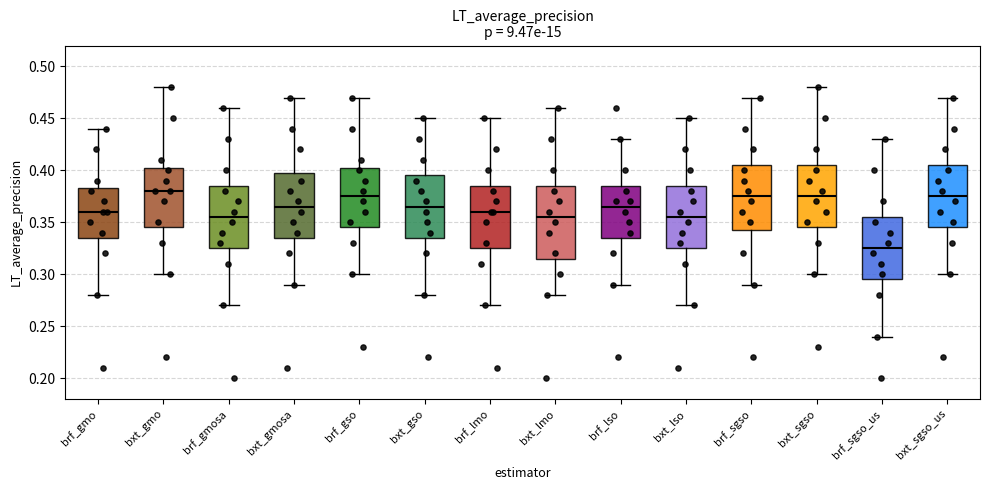

Where does the lower whisker of the box for brf_sgso end on the y-axis? The values are not printed on the chart, so give them approximately, as read against the axis.

0.290